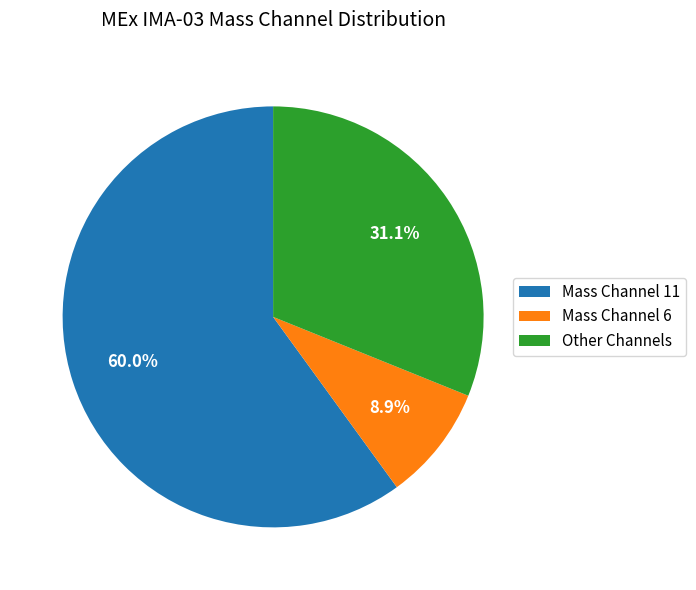

Is there a majority slice in this chart?

Yes